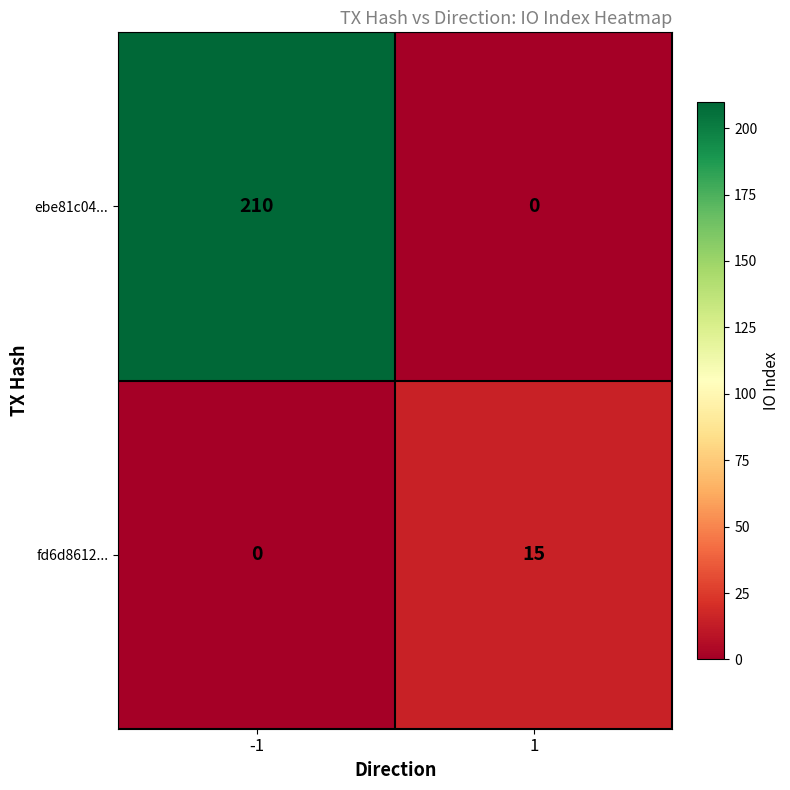

What is the average value of the fd6d8612... series?

8